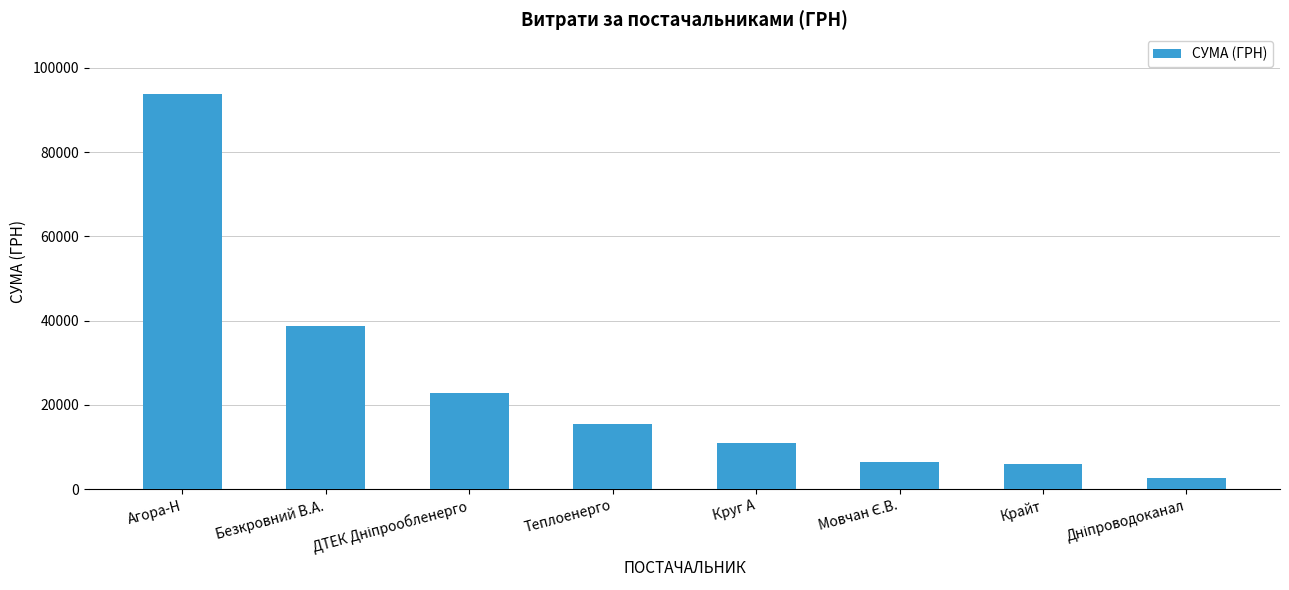

What is the greatest value displayed?

93867.3